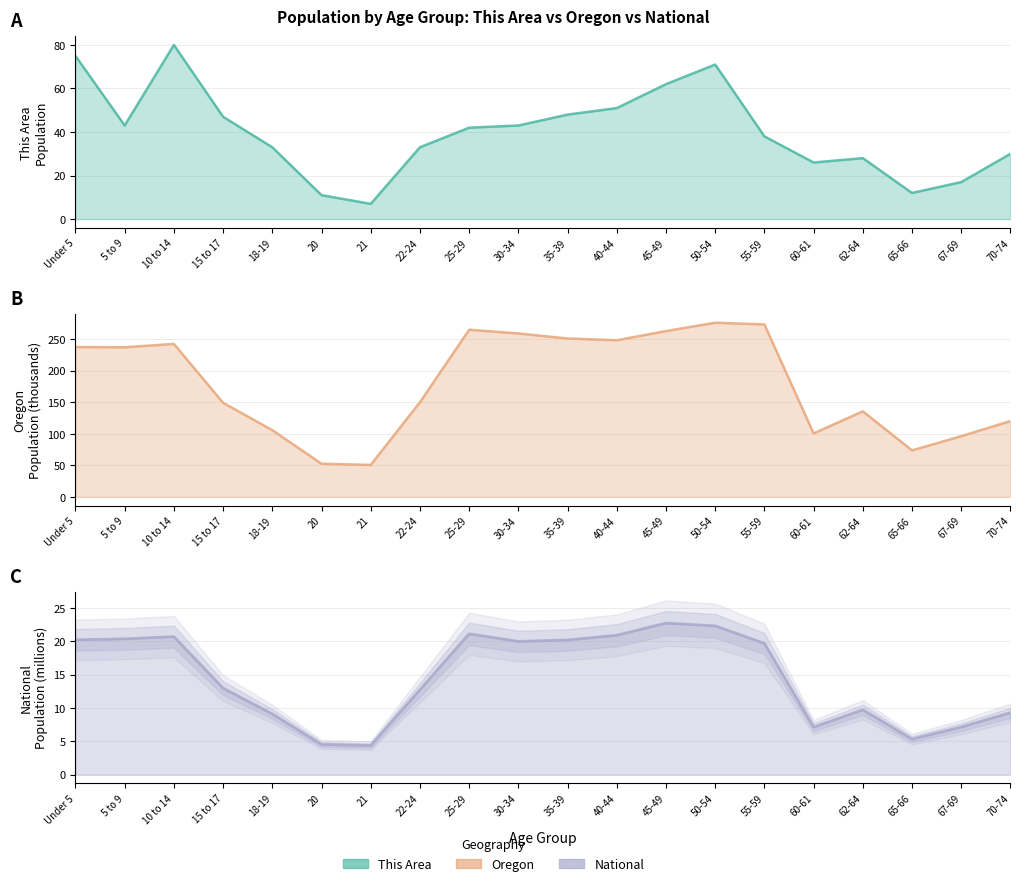

Rank the categories by Oregon value from lowest to highest.

21, 20, 65-66, 67-69, 60-61, 18-19, 70-74, 62-64, 15 to 17, 22-24, 5 to 9, Under 5, 10 to 14, 40-44, 35-39, 30-34, 45-49, 25-29, 55-59, 50-54